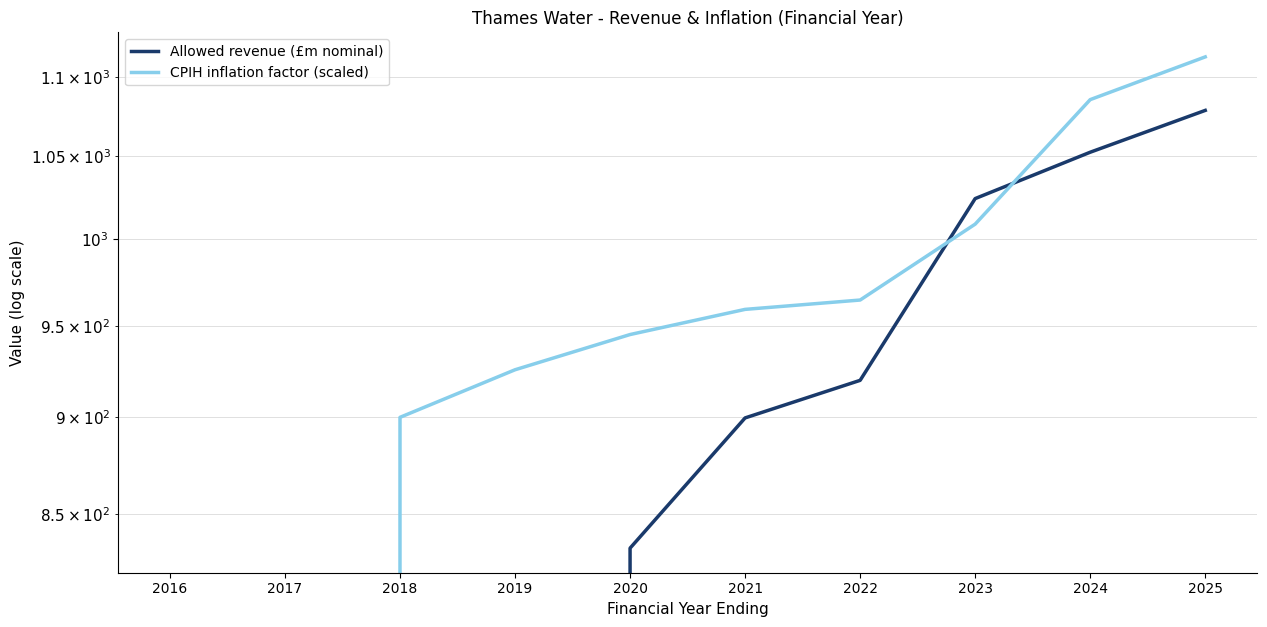

Reading right to left, transcribe all the data shown in this chart.

Allowed revenue (£m nominal): 2025=1078.8	2024=1052.5	2023=1024.1	2022=919.9	2021=899.7	2020=833.1	2019=0.0	2018=0.0	2017=0.0	2016=0.0
CPIH inflation factor (scaled): 2025=1113.4	2024=1085.7	2023=1008.7	2022=964.5	2021=959.2	2020=945.1	2019=925.6	2018=900.0	2017=0.0	2016=0.0